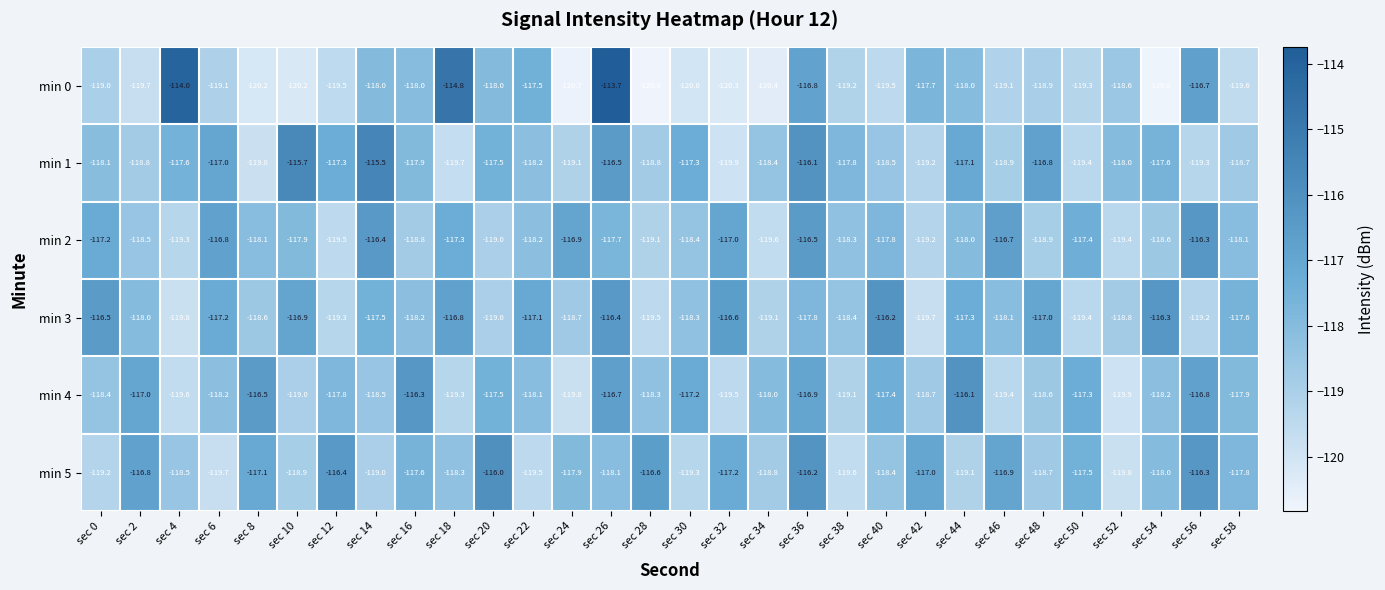

Which series has the largest range (max minus min)?

min 0